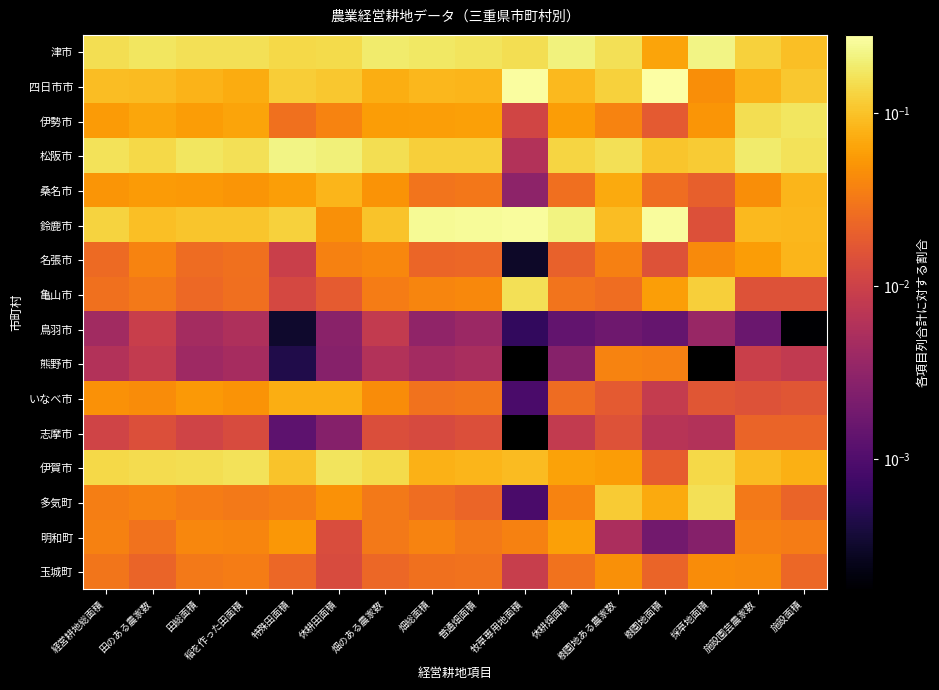

Reading left to right, extract all data points from this chart.

津市: 経営耕地総面積=0.2	田のある農家数=0.2	田総面積=0.2	稲を作った田面積=0.2	特殊田面積=0.1	休耕田面積=0.1	畑のある農家数=0.2	畑総面積=0.2	普通畑面積=0.2	牧草専用地面積=0.2	休耕畑面積=0.2	樹園地ある農家数=0.2	樹園地面積=0.1	採草地面積=0.2	施設園芸農家数=0.1	施設面積=0.1
四日市市: 経営耕地総面積=0.1	田のある農家数=0.1	田総面積=0.1	稲を作った田面積=0.1	特殊田面積=0.1	休耕田面積=0.1	畑のある農家数=0.1	畑総面積=0.1	普通畑面積=0.1	牧草専用地面積=0.3	休耕畑面積=0.1	樹園地ある農家数=0.1	樹園地面積=0.3	採草地面積=0.0	施設園芸農家数=0.1	施設面積=0.1
伊勢市: 経営耕地総面積=0.1	田のある農家数=0.1	田総面積=0.1	稲を作った田面積=0.1	特殊田面積=0.0	休耕田面積=0.0	畑のある農家数=0.1	畑総面積=0.1	普通畑面積=0.1	牧草専用地面積=0.0	休耕畑面積=0.1	樹園地ある農家数=0.0	樹園地面積=0.0	採草地面積=0.1	施設園芸農家数=0.2	施設面積=0.2
松阪市: 経営耕地総面積=0.2	田のある農家数=0.1	田総面積=0.2	稲を作った田面積=0.2	特殊田面積=0.2	休耕田面積=0.2	畑のある農家数=0.2	畑総面積=0.1	普通畑面積=0.1	牧草専用地面積=0.0	休耕畑面積=0.1	樹園地ある農家数=0.2	樹園地面積=0.1	採草地面積=0.1	施設園芸農家数=0.2	施設面積=0.2
桑名市: 経営耕地総面積=0.1	田のある農家数=0.1	田総面積=0.1	稲を作った田面積=0.1	特殊田面積=0.1	休耕田面積=0.1	畑のある農家数=0.1	畑総面積=0.0	普通畑面積=0.0	牧草専用地面積=0.0	休耕畑面積=0.0	樹園地ある農家数=0.1	樹園地面積=0.0	採草地面積=0.0	施設園芸農家数=0.0	施設面積=0.1
鈴鹿市: 経営耕地総面積=0.1	田のある農家数=0.1	田総面積=0.1	稲を作った田面積=0.1	特殊田面積=0.1	休耕田面積=0.0	畑のある農家数=0.1	畑総面積=0.2	普通畑面積=0.3	牧草専用地面積=0.3	休耕畑面積=0.2	樹園地ある農家数=0.1	樹園地面積=0.3	採草地面積=0.0	施設園芸農家数=0.1	施設面積=0.1
名張市: 経営耕地総面積=0.0	田のある農家数=0.0	田総面積=0.0	稲を作った田面積=0.0	特殊田面積=0.0	休耕田面積=0.0	畑のある農家数=0.0	畑総面積=0.0	普通畑面積=0.0	牧草専用地面積=0.0	休耕畑面積=0.0	樹園地ある農家数=0.0	樹園地面積=0.0	採草地面積=0.0	施設園芸農家数=0.1	施設面積=0.1
亀山市: 経営耕地総面積=0.0	田のある農家数=0.0	田総面積=0.0	稲を作った田面積=0.0	特殊田面積=0.0	休耕田面積=0.0	畑のある農家数=0.0	畑総面積=0.0	普通畑面積=0.0	牧草専用地面積=0.2	休耕畑面積=0.0	樹園地ある農家数=0.0	樹園地面積=0.1	採草地面積=0.1	施設園芸農家数=0.0	施設面積=0.0
鳥羽市: 経営耕地総面積=0.0	田のある農家数=0.0	田総面積=0.0	稲を作った田面積=0.0	特殊田面積=0.0	休耕田面積=0.0	畑のある農家数=0.0	畑総面積=0.0	普通畑面積=0.0	牧草専用地面積=0.0	休耕畑面積=0.0	樹園地ある農家数=0.0	樹園地面積=0.0	採草地面積=0.0	施設園芸農家数=0.0	施設面積=0.0
熊野市: 経営耕地総面積=0.0	田のある農家数=0.0	田総面積=0.0	稲を作った田面積=0.0	特殊田面積=0.0	休耕田面積=0.0	畑のある農家数=0.0	畑総面積=0.0	普通畑面積=0.0	牧草専用地面積=0.0	休耕畑面積=0.0	樹園地ある農家数=0.0	樹園地面積=0.0	採草地面積=0.0	施設園芸農家数=0.0	施設面積=0.0
いなべ市: 経営耕地総面積=0.0	田のある農家数=0.0	田総面積=0.1	稲を作った田面積=0.0	特殊田面積=0.1	休耕田面積=0.1	畑のある農家数=0.0	畑総面積=0.0	普通畑面積=0.0	牧草専用地面積=0.0	休耕畑面積=0.0	樹園地ある農家数=0.0	樹園地面積=0.0	採草地面積=0.0	施設園芸農家数=0.0	施設面積=0.0
志摩市: 経営耕地総面積=0.0	田のある農家数=0.0	田総面積=0.0	稲を作った田面積=0.0	特殊田面積=0.0	休耕田面積=0.0	畑のある農家数=0.0	畑総面積=0.0	普通畑面積=0.0	牧草専用地面積=0.0	休耕畑面積=0.0	樹園地ある農家数=0.0	樹園地面積=0.0	採草地面積=0.0	施設園芸農家数=0.0	施設面積=0.0
伊賀市: 経営耕地総面積=0.1	田のある農家数=0.1	田総面積=0.2	稲を作った田面積=0.2	特殊田面積=0.1	休耕田面積=0.2	畑のある農家数=0.1	畑総面積=0.1	普通畑面積=0.1	牧草専用地面積=0.1	休耕畑面積=0.1	樹園地ある農家数=0.1	樹園地面積=0.0	採草地面積=0.1	施設園芸農家数=0.1	施設面積=0.1
多気町: 経営耕地総面積=0.0	田のある農家数=0.0	田総面積=0.0	稲を作った田面積=0.0	特殊田面積=0.0	休耕田面積=0.0	畑のある農家数=0.0	畑総面積=0.0	普通畑面積=0.0	牧草専用地面積=0.0	休耕畑面積=0.0	樹園地ある農家数=0.1	樹園地面積=0.1	採草地面積=0.2	施設園芸農家数=0.0	施設面積=0.0
明和町: 経営耕地総面積=0.0	田のある農家数=0.0	田総面積=0.0	稲を作った田面積=0.0	特殊田面積=0.1	休耕田面積=0.0	畑のある農家数=0.0	畑総面積=0.0	普通畑面積=0.0	牧草専用地面積=0.0	休耕畑面積=0.1	樹園地ある農家数=0.0	樹園地面積=0.0	採草地面積=0.0	施設園芸農家数=0.0	施設面積=0.0
玉城町: 経営耕地総面積=0.0	田のある農家数=0.0	田総面積=0.0	稲を作った田面積=0.0	特殊田面積=0.0	休耕田面積=0.0	畑のある農家数=0.0	畑総面積=0.0	普通畑面積=0.0	牧草専用地面積=0.0	休耕畑面積=0.0	樹園地ある農家数=0.0	樹園地面積=0.0	採草地面積=0.0	施設園芸農家数=0.0	施設面積=0.0